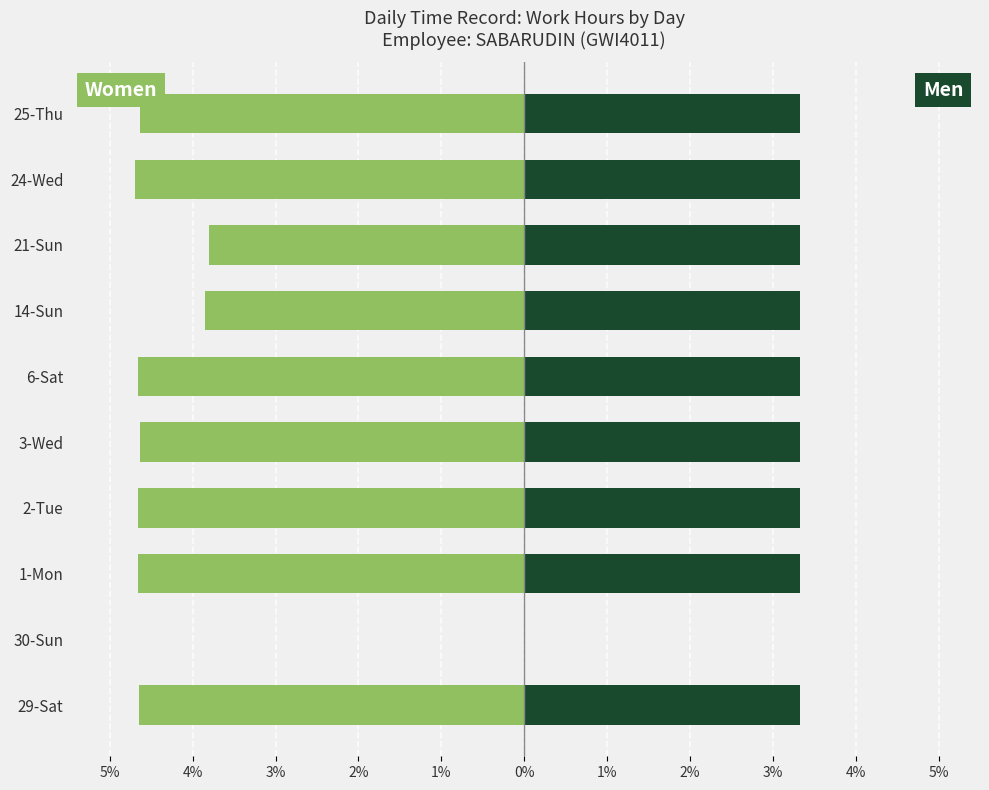

What is the difference between the second highest and minimum values in the Men (Standard Hours) series?

3.3